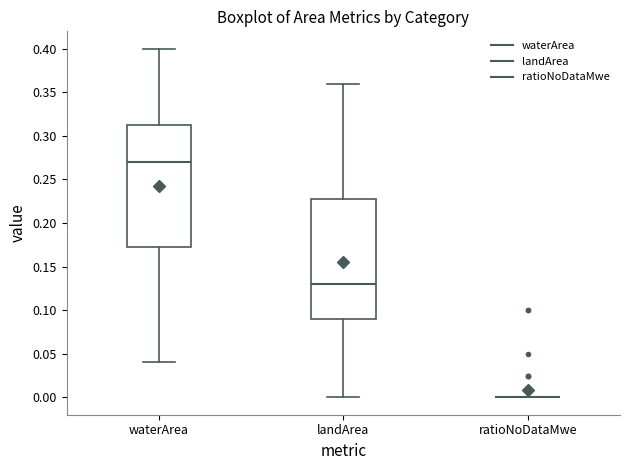

Reading left to right, transcribe this box plot: for each box, give where its median line is, the range the box spans, and where its two whiskers end, as read against the y-axis. The values are not printed on the chart, so give them approximately, as read against the axis.

waterArea: median 0.270, box 0.175 to 0.315, whiskers 0.040 to 0.400
landArea: median 0.130, box 0.090 to 0.230, whiskers 0.000 to 0.360
ratioNoDataMwe: box collapsed to a line at 0.000, whiskers 0.000 to 0.000